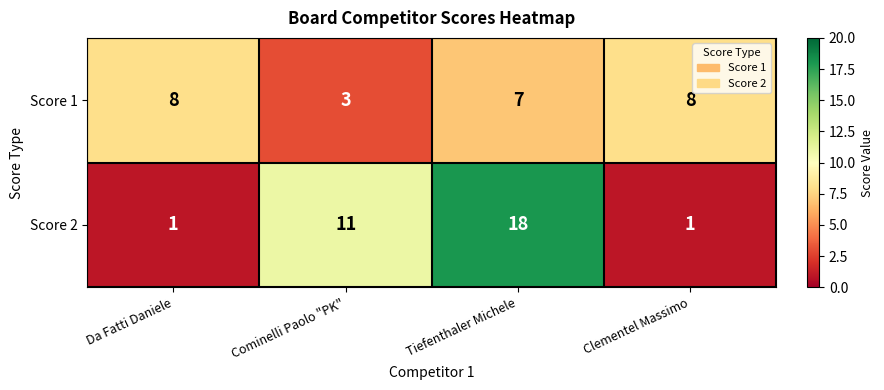

The value of Score 2 at Clementel Massimo is 1. True or false?

True